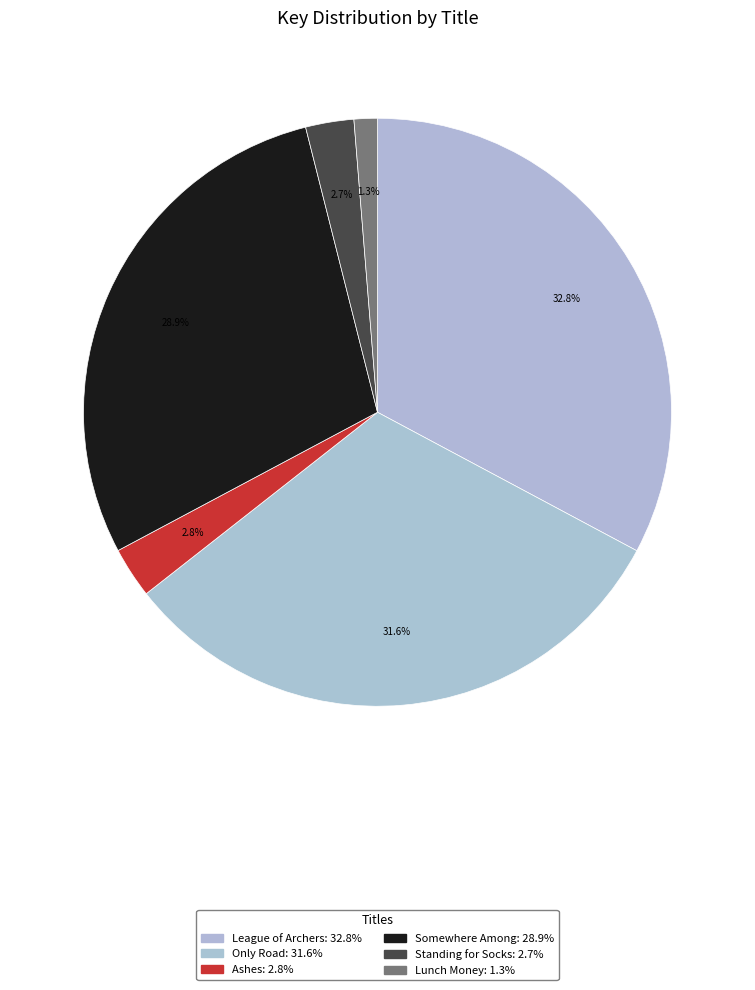

How many segments does this pie chart have?

6